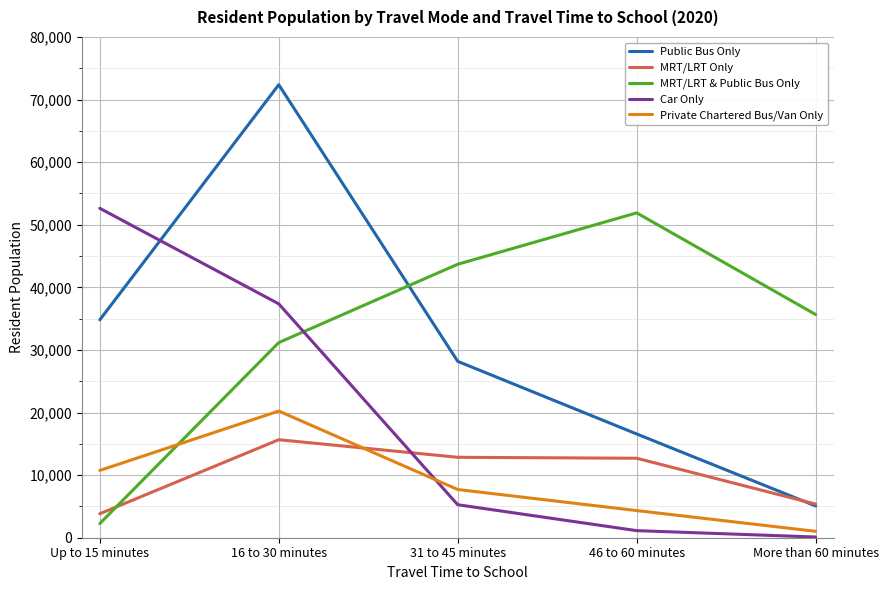

Is it true that Car Only equals 5270 at 31 to 45 minutes?

True